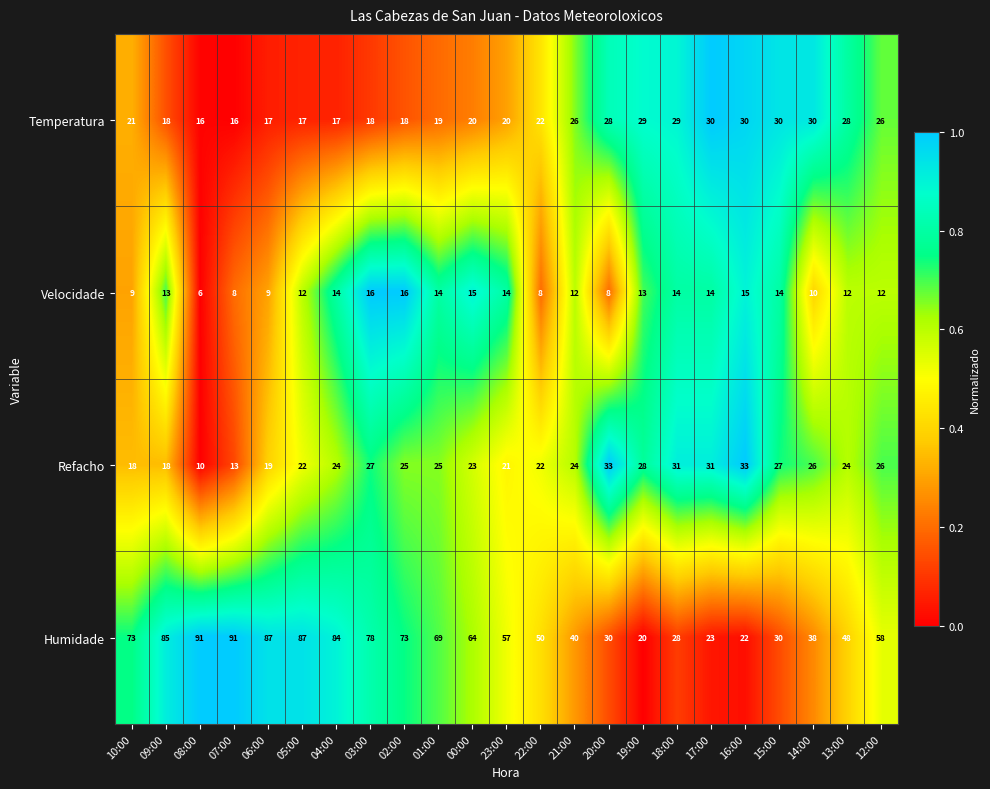

What is the difference between the second highest and second lowest values in the Temperatura series?

14